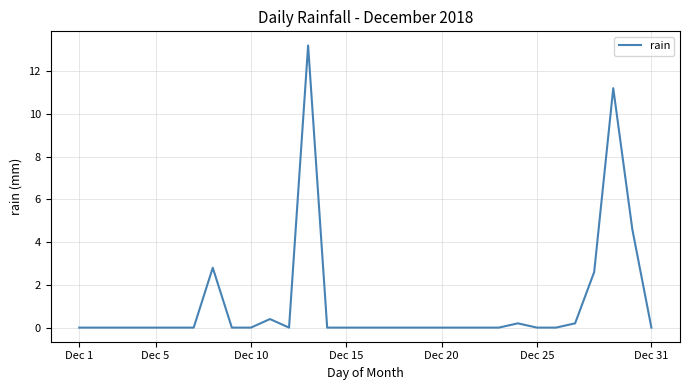

What is the maximum value shown in the chart?

13.2